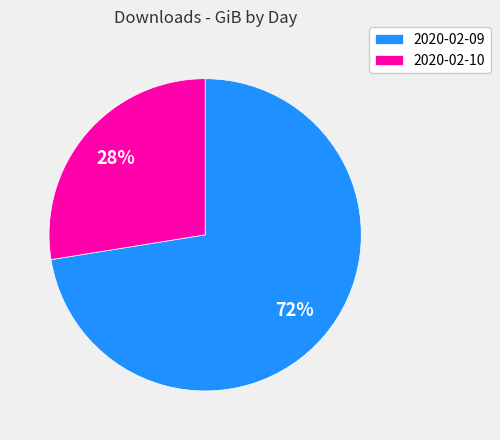

Does any single category account for the majority?

Yes